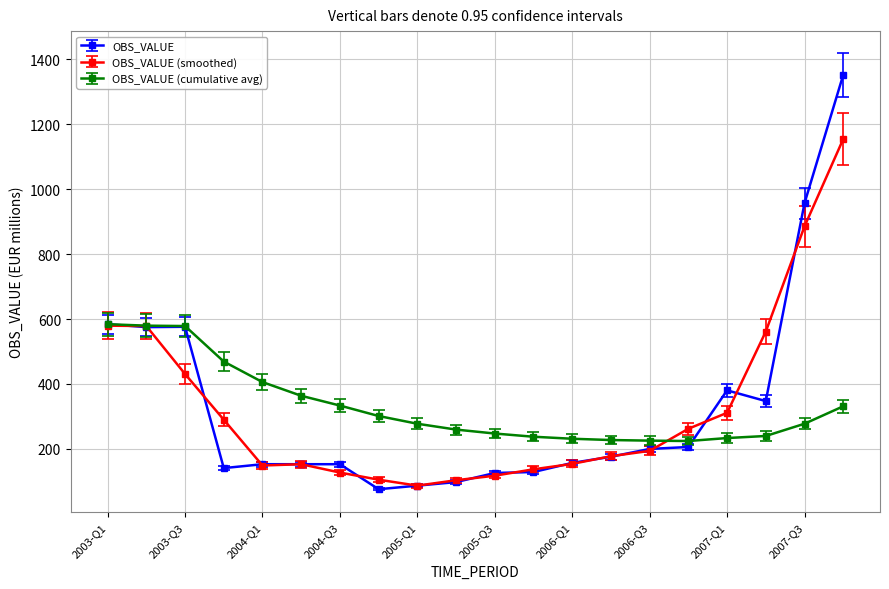

List the series in order of their peak value, highest first.

OBS_VALUE, OBS_VALUE (smoothed), OBS_VALUE (cumulative avg)